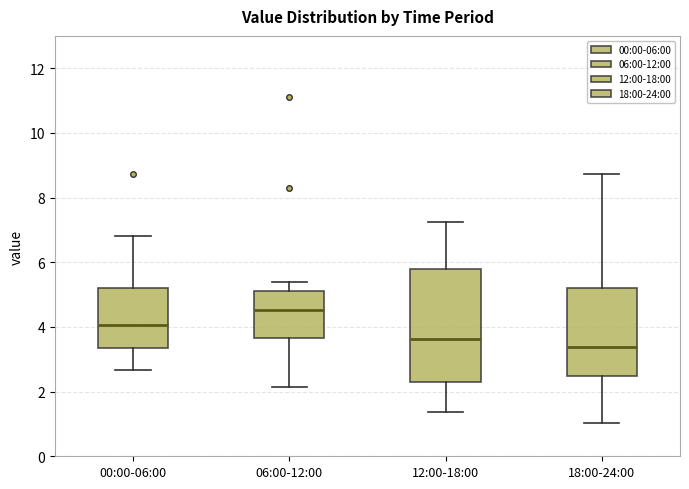

Which box is the tallest, from its lower edge to its upper edge?

12:00-18:00